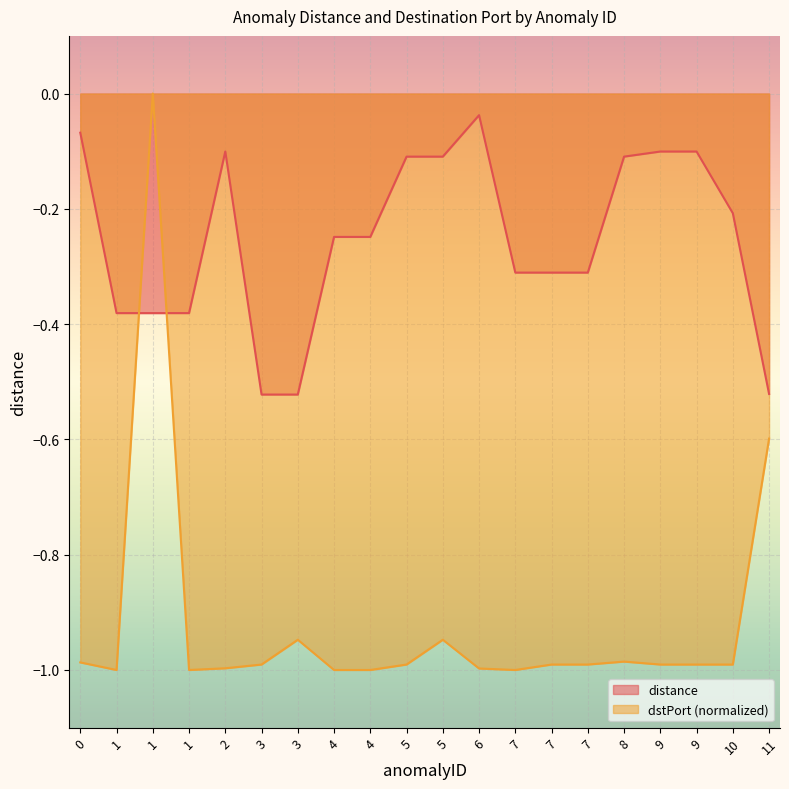

What is the approximate value of distance at 7?

-0.3